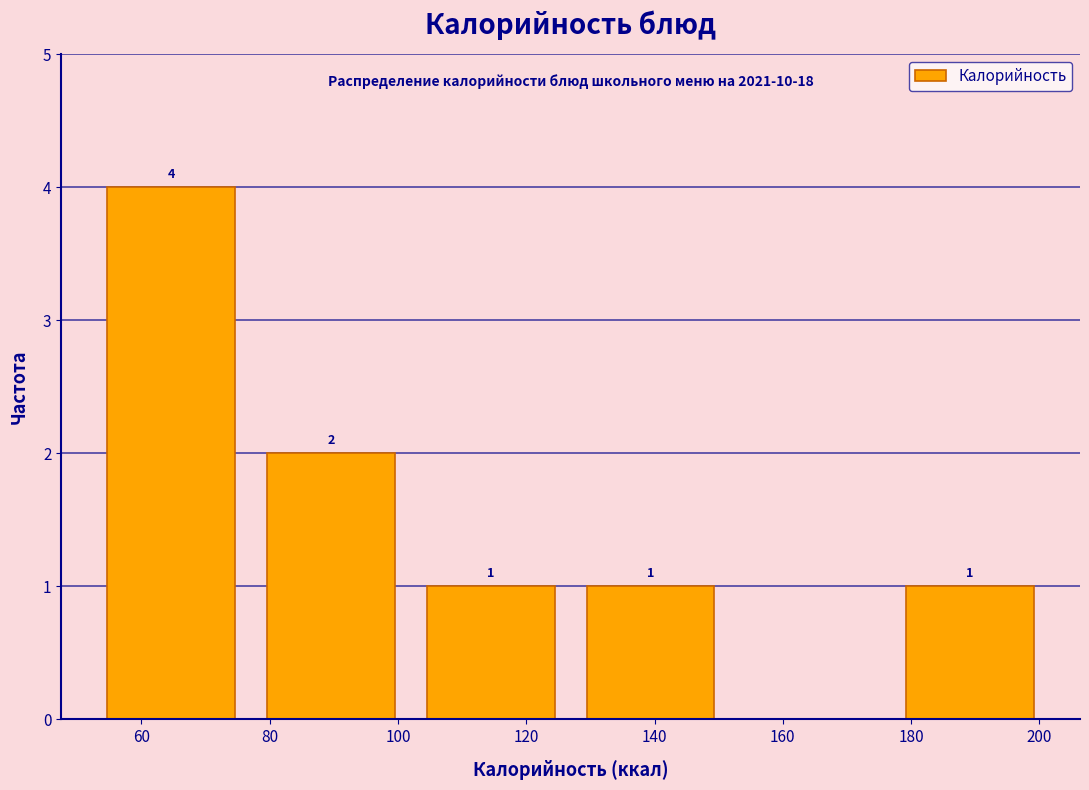

Which range on the x-axis has the tallest bar?

52 to 78